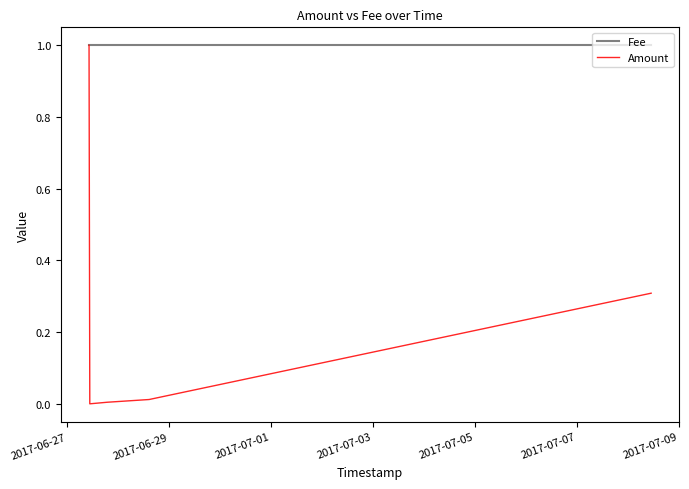

Which series has the largest total across all categories?

Fee